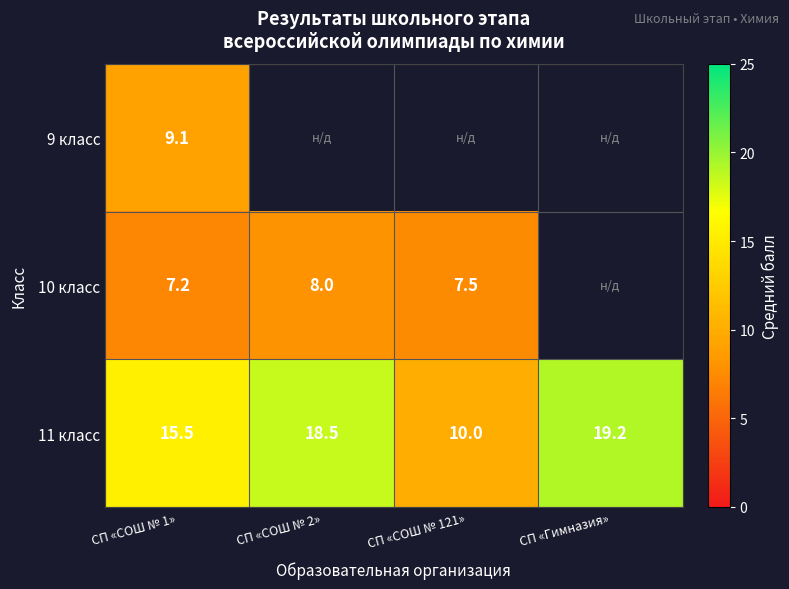

Is the value of 10 класс at СП «СОШ № 1» greater than the value of 11 класс at СП «Гимназия»?

No